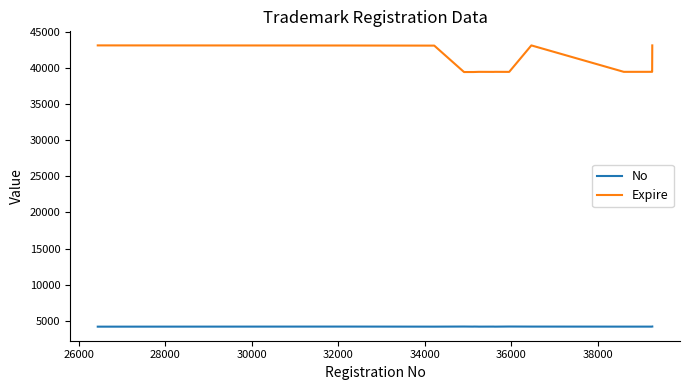

Which series has the largest total across all categories?

Expire